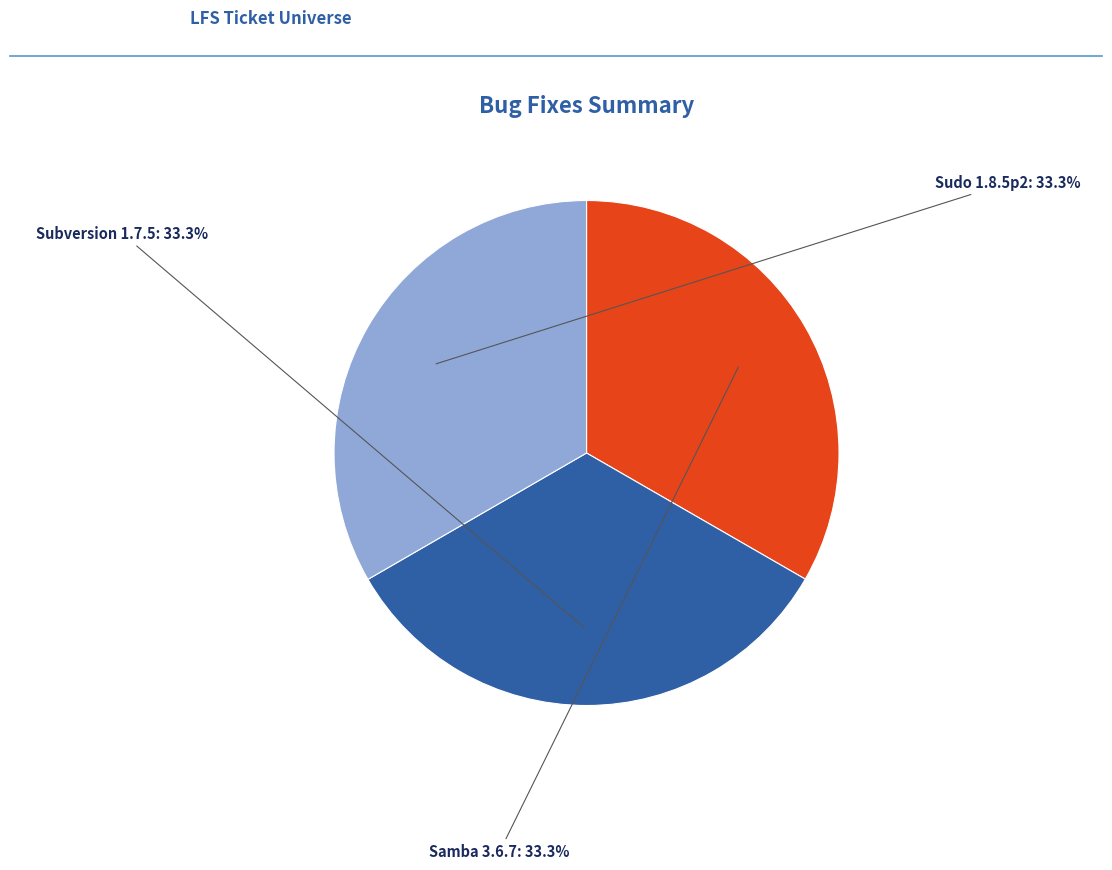

How many slices are in this pie chart?

3